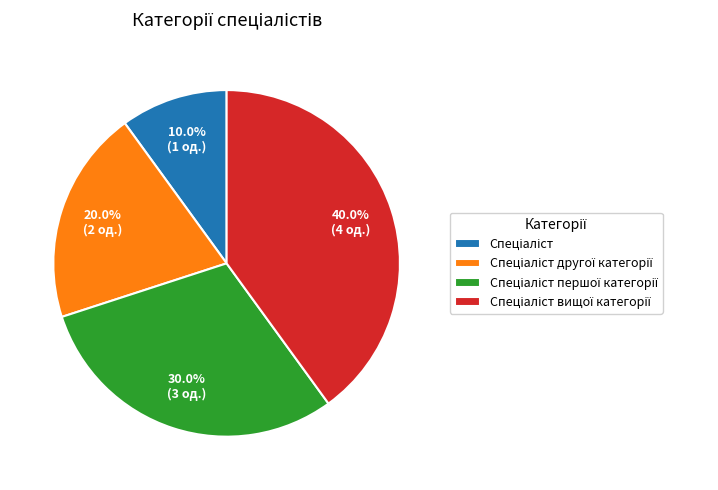

Is there a majority slice in this chart?

No